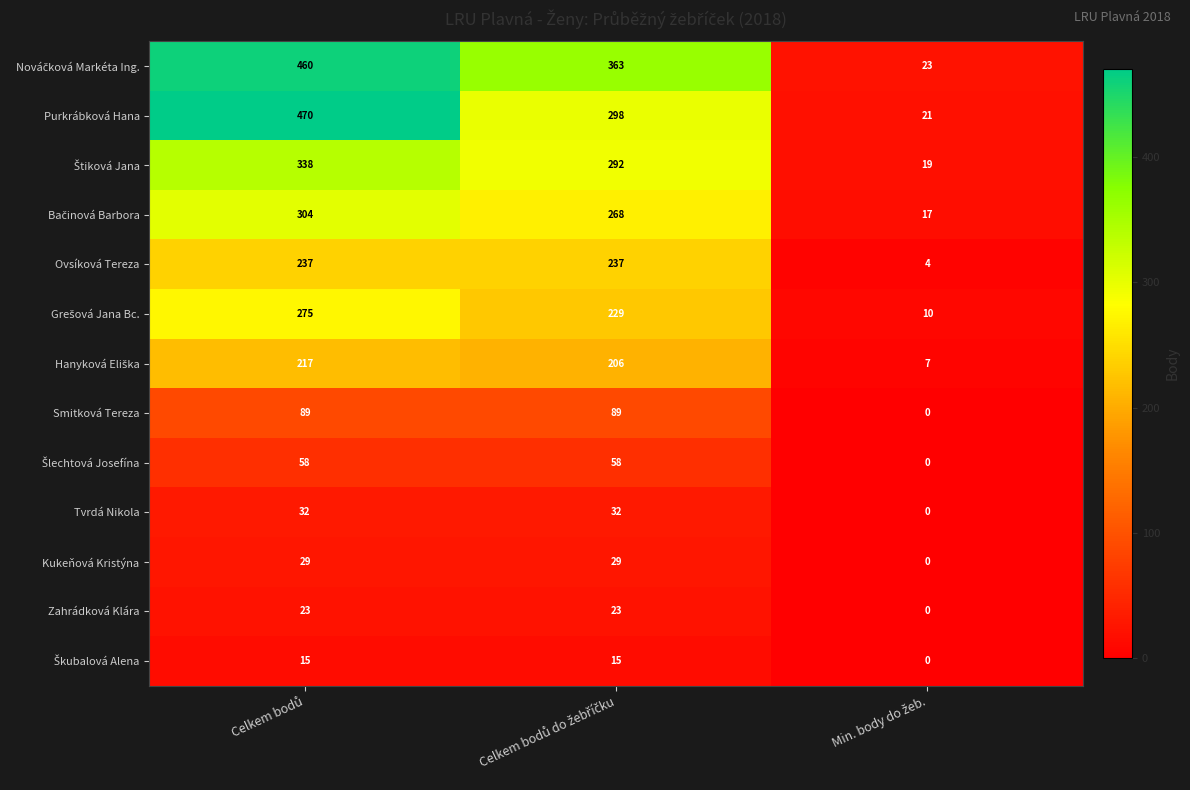

How many data points does each series have?

3